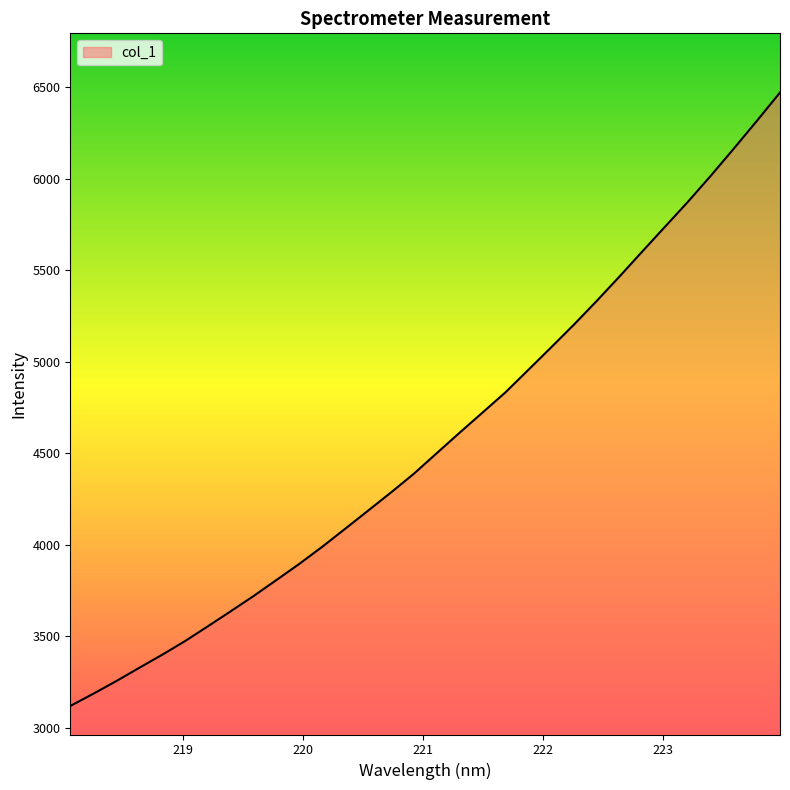

What is the maximum value shown in the chart?

6470.5